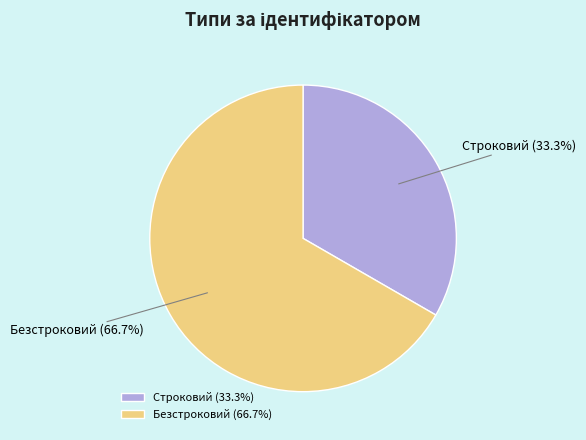

What is the ratio of the value at Безстроковий to the value at Строковий?

2.0